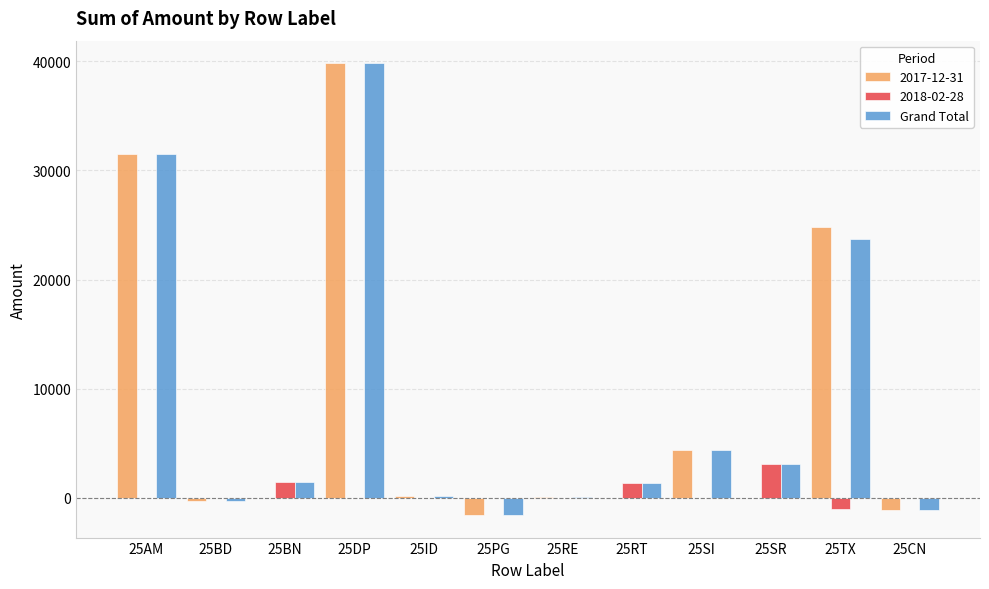

At which label is Grand Total closest to 19125?

25TX